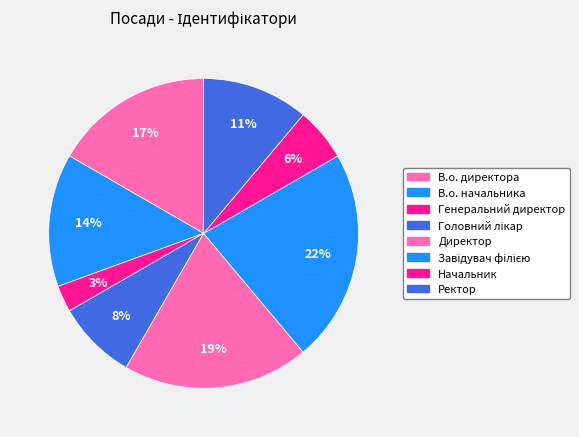

What is the total percentage of Начальник and Ректор?

16.7%